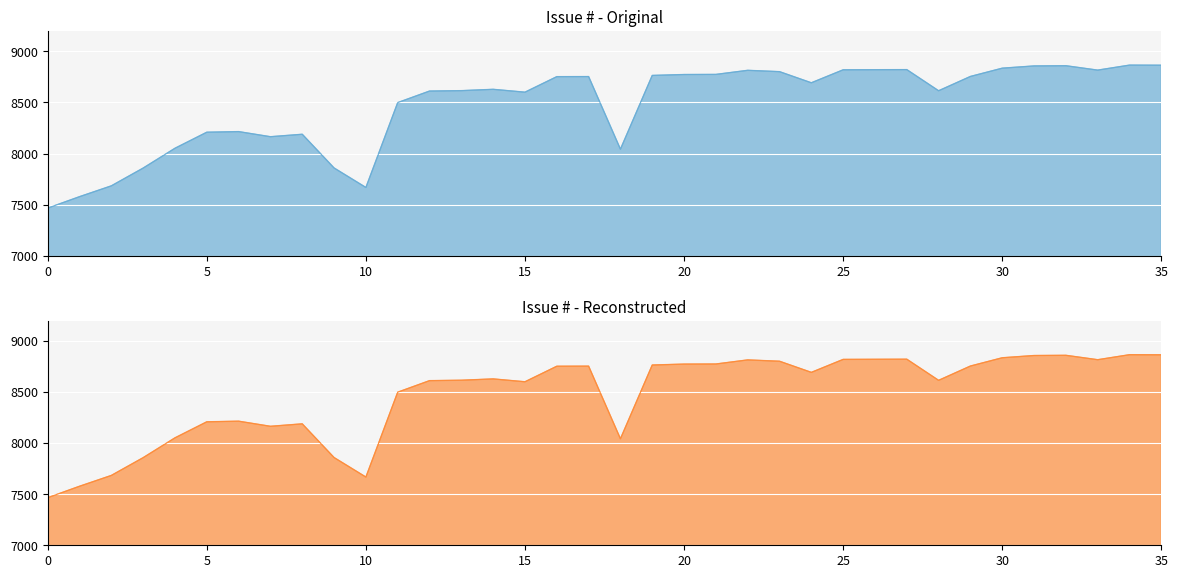

What is the maximum value shown in the chart?

8866